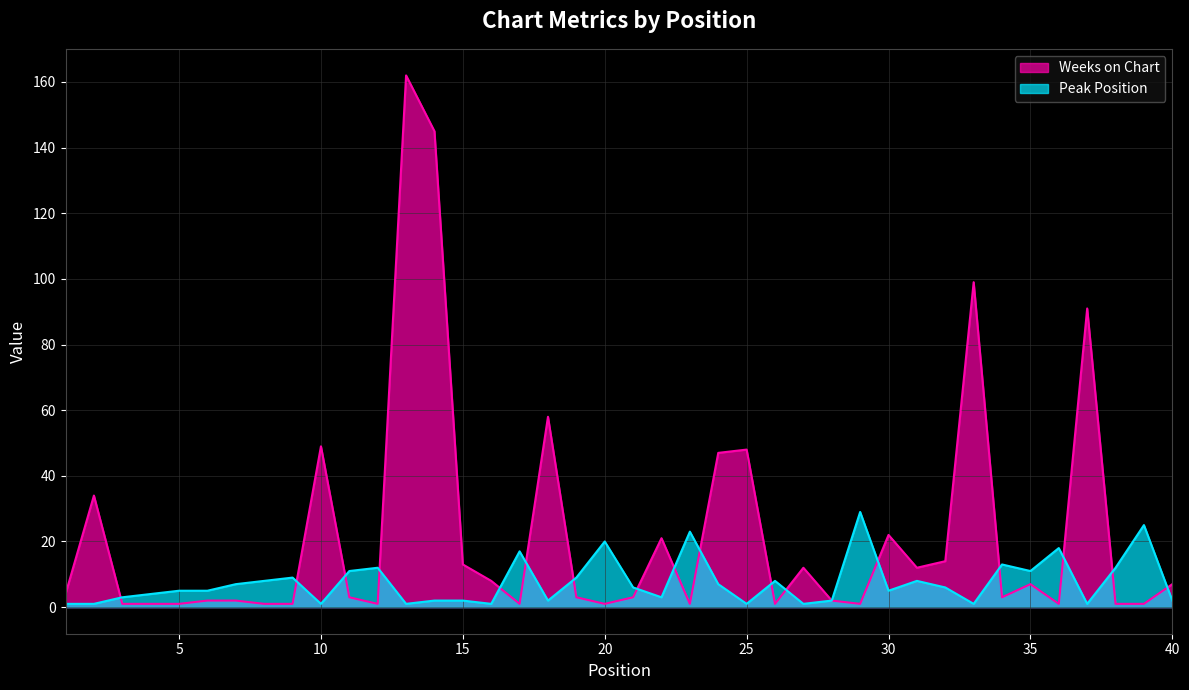

What is the sum of all Weeks on Chart values?

885